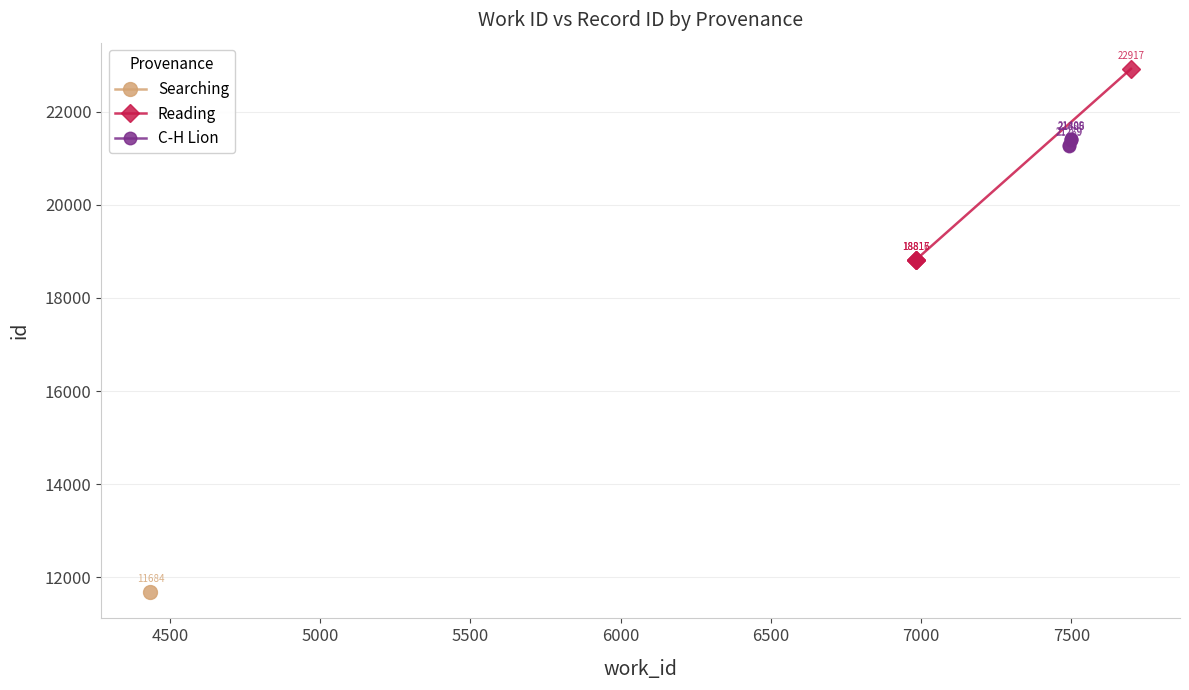

At which label does id first exceed 21279?

21386